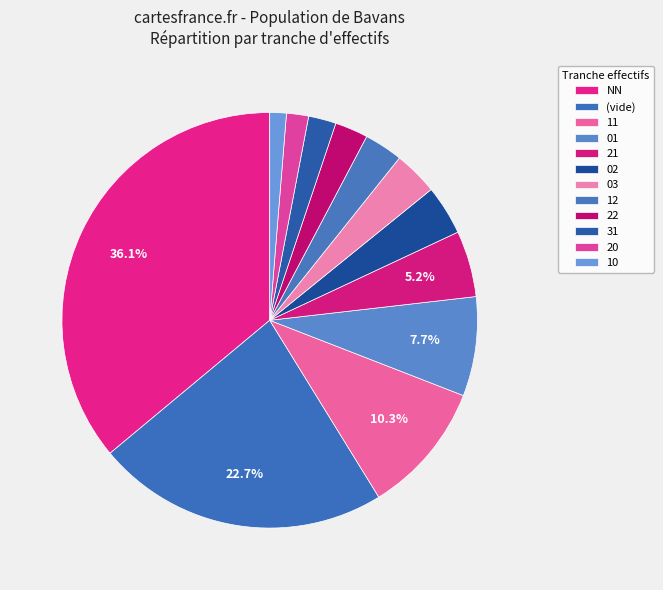

Count the number of slices in the pie.

12